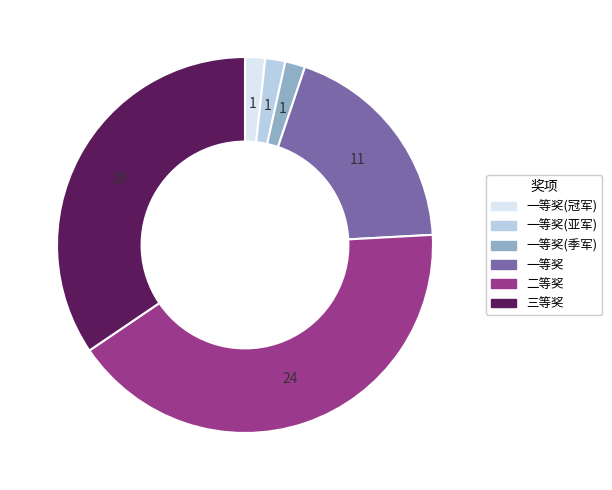

Is there a majority slice in this chart?

No